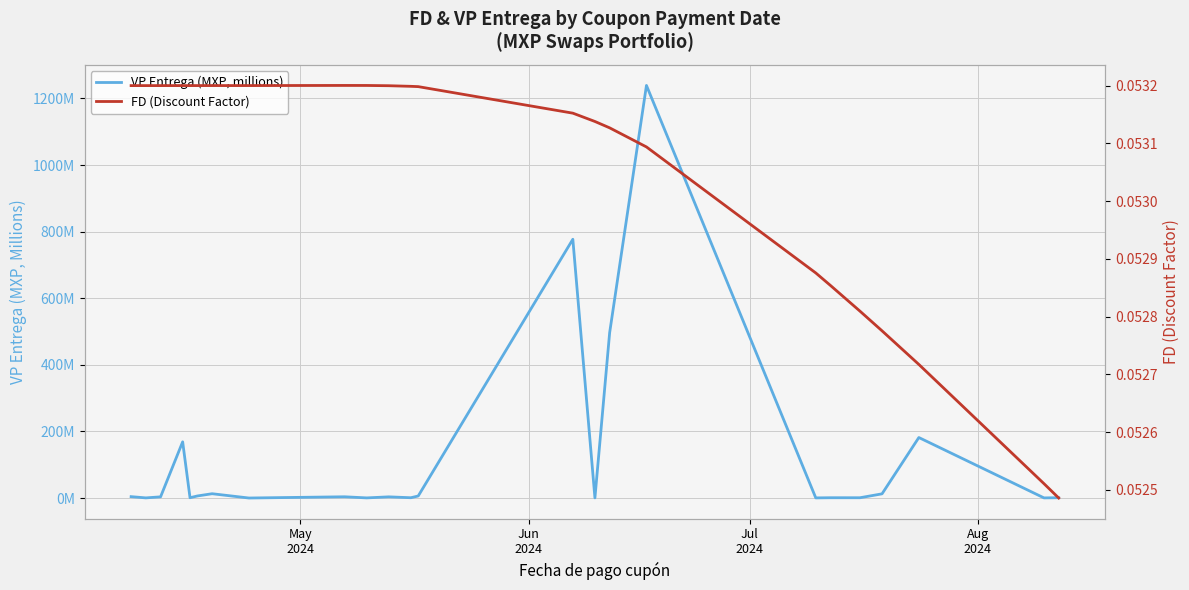

Is the value of VP Entrega (MXP, millions) at 15 greater than the value of FD (Discount Factor) at 21?

Yes